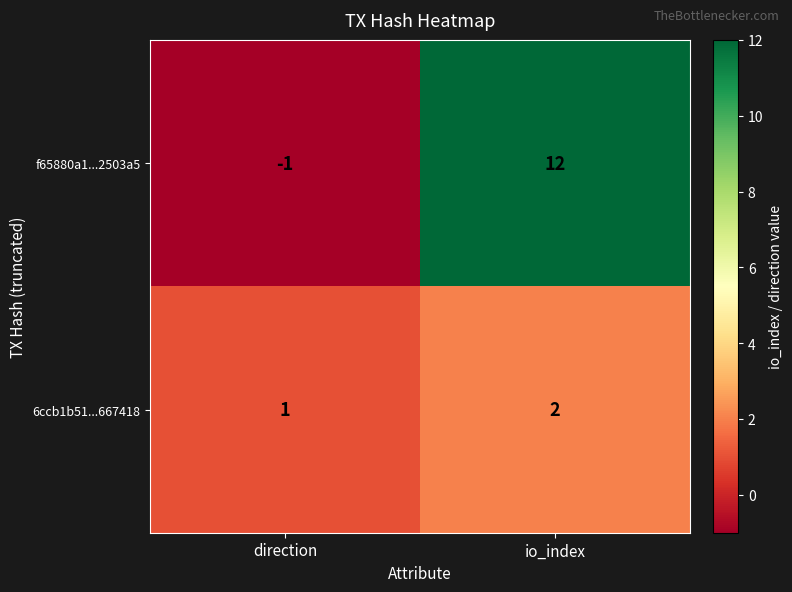

Between direction and io_index, which series saw the biggest shift?

f65880a1...2503a5